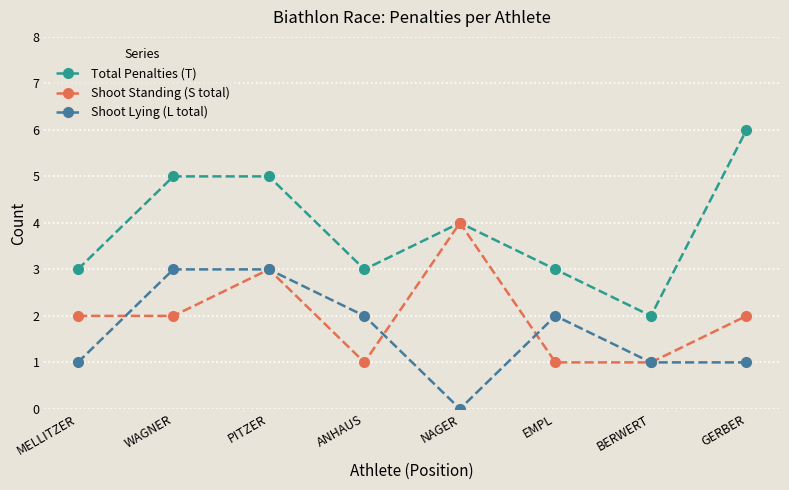

Count the Total Penalties (T) values in the range 3 to 5.

6